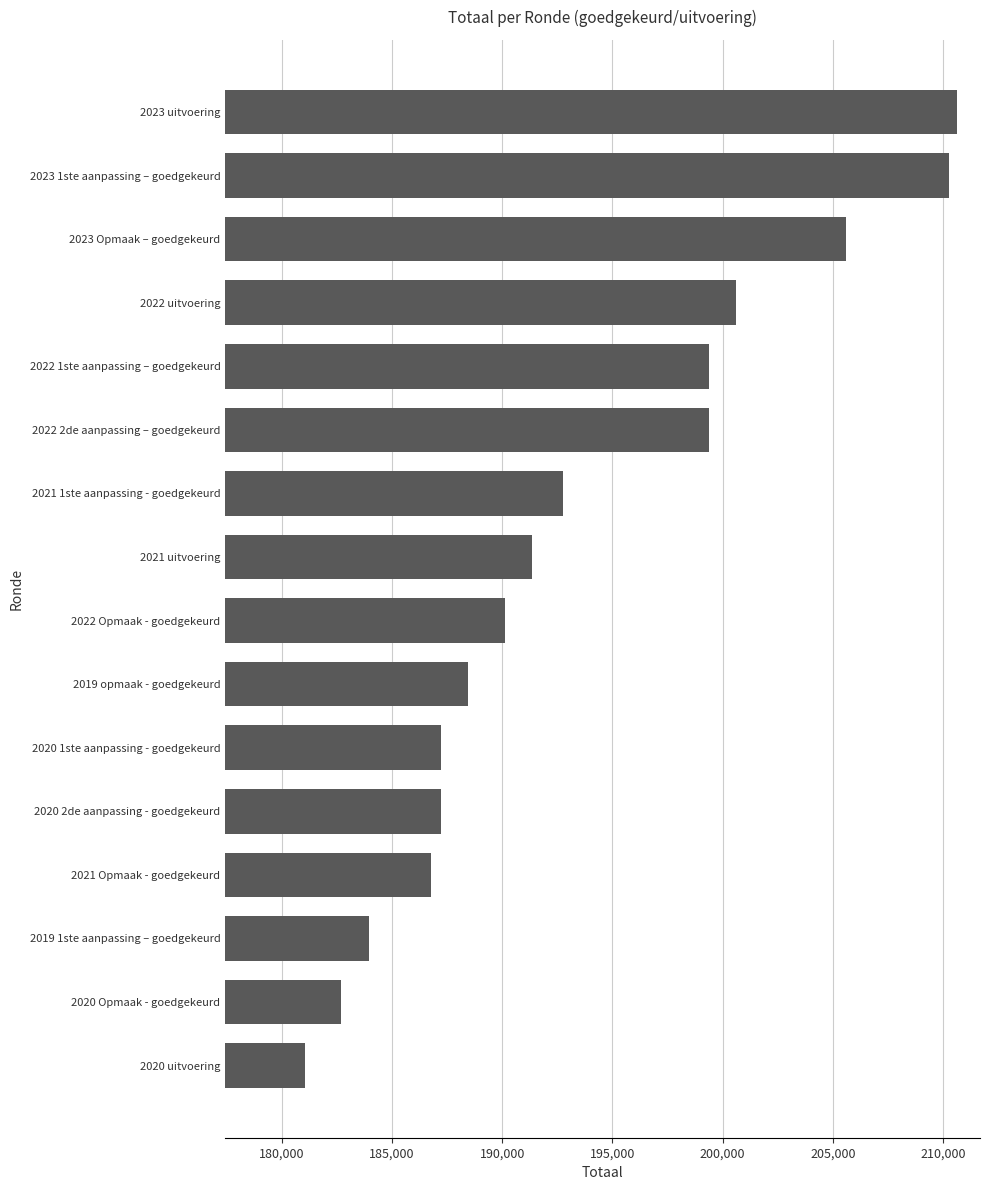

What is the greatest value displayed?

210621